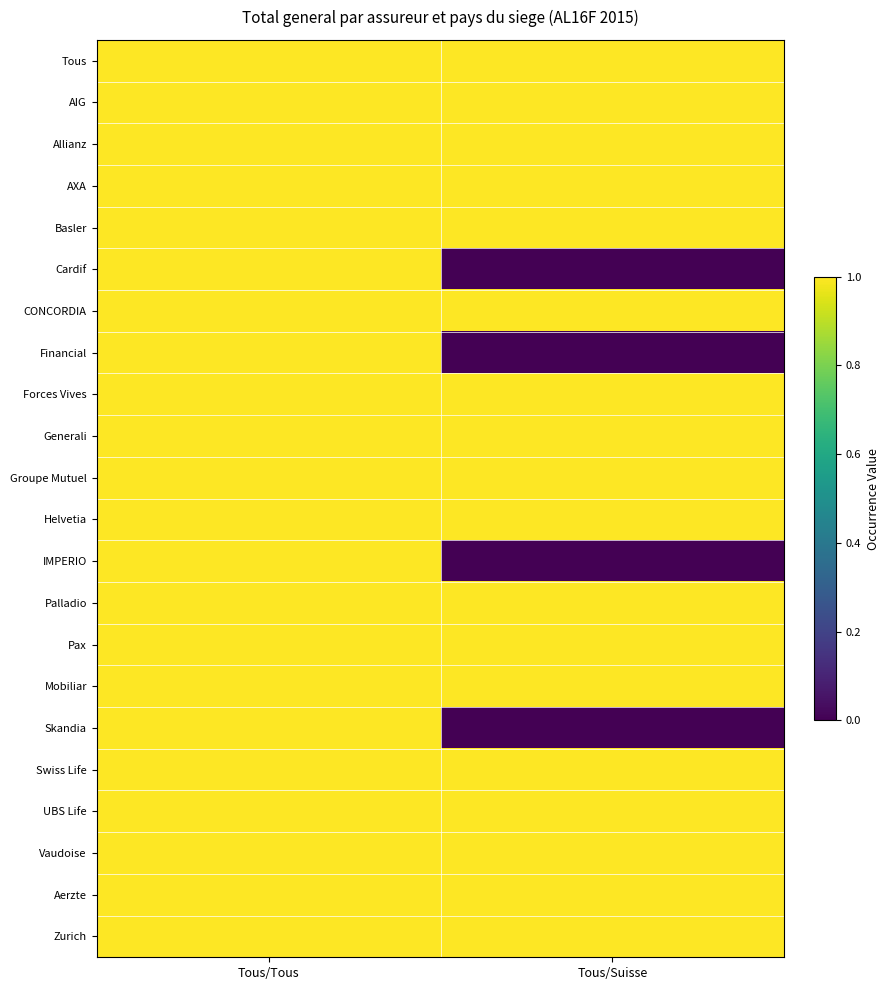

At which category is the sum across all series the highest?

Tous/Tous